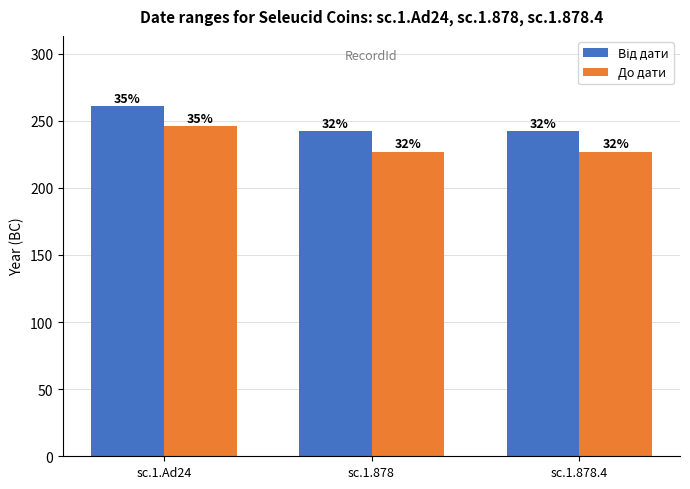

What is the difference between the maximum and minimum values in the Від дати series?

19